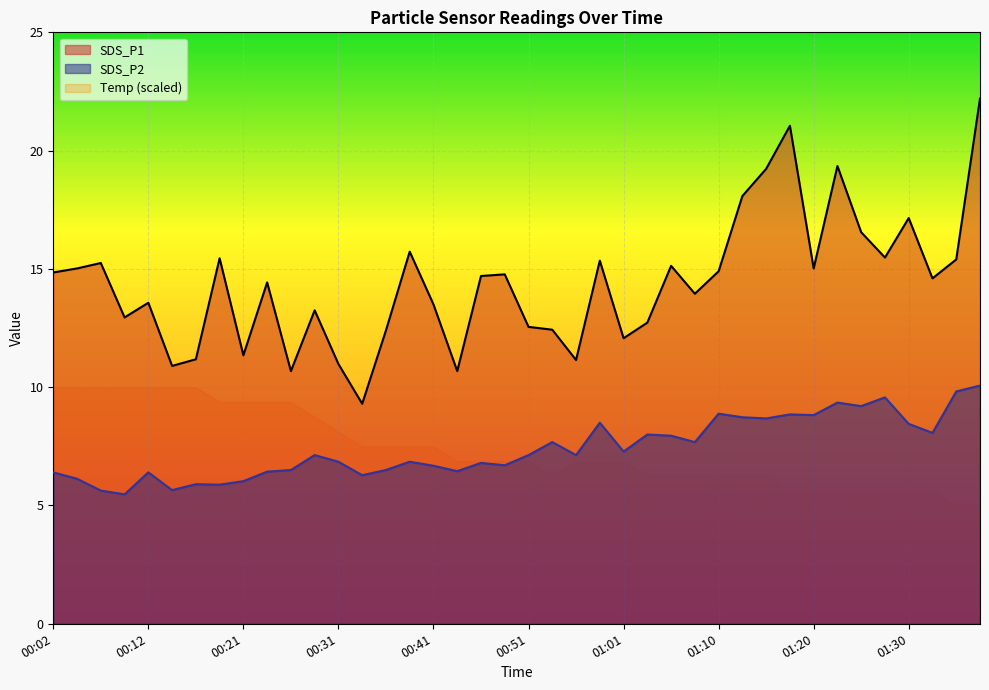

How many values in the SDS_P1 series exceed 14?

22